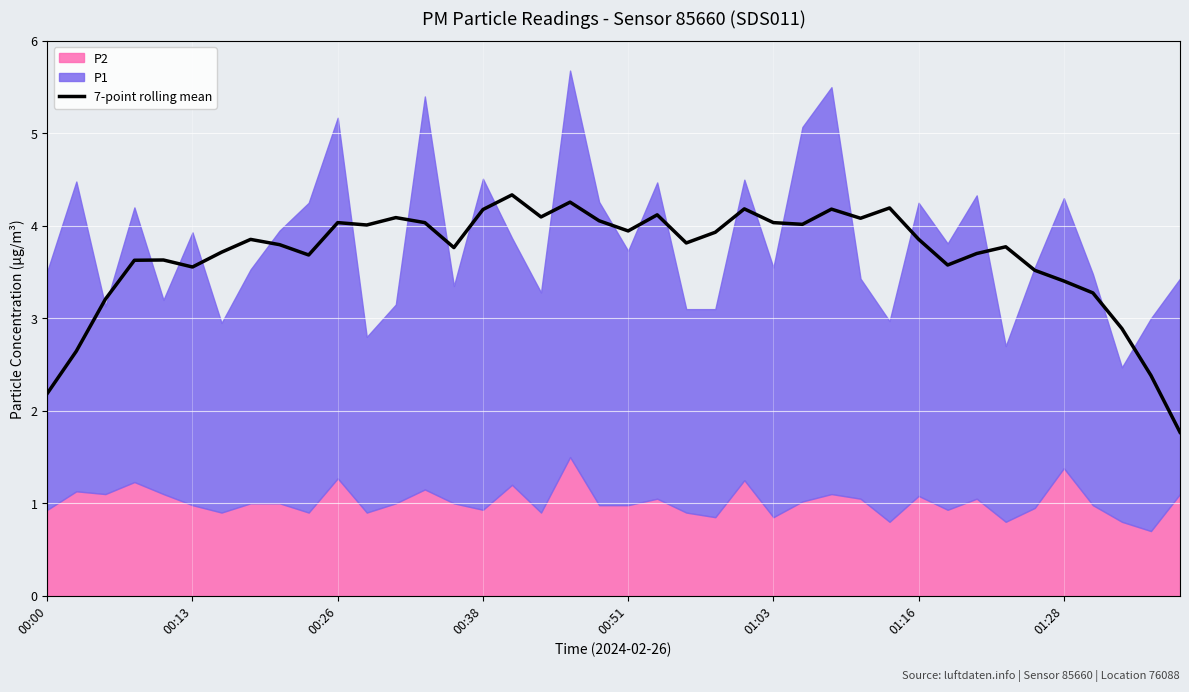

Reading left to right, what are all the values shown in this chart?

2.2	2.6	3.2	3.6	3.6	3.6	3.7	3.9	3.8	3.7	4.0	4.0	4.1	4.0	3.8	4.2	4.3	4.1	4.3	4.1	3.9	4.1	3.8	3.9	4.2	4.0	4.0	4.2	4.1	4.2	3.9	3.6	3.7	3.8	3.5	3.4	3.3	2.9	2.4	1.8